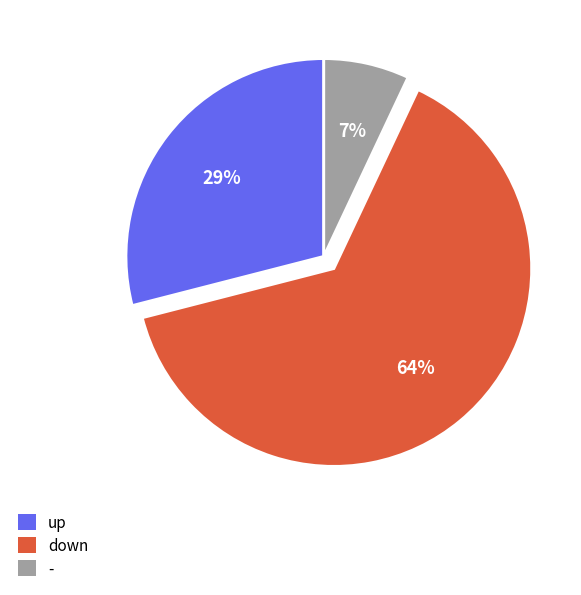

To the nearest percent, what portion does up represent?

29%